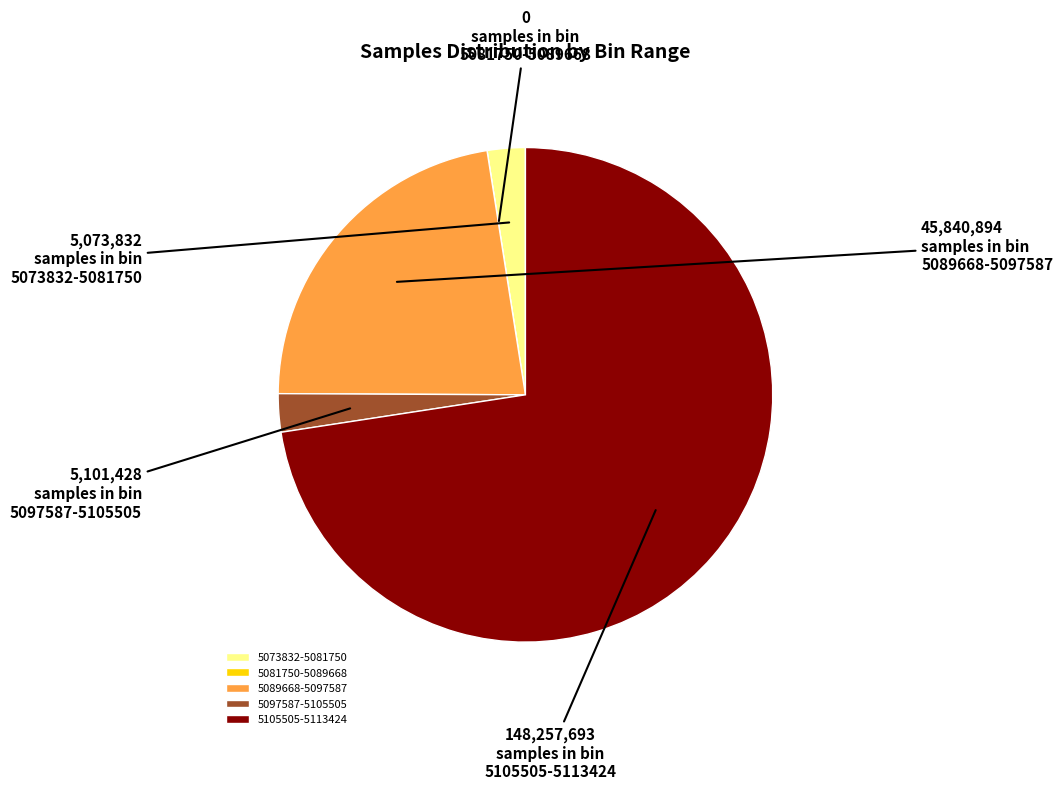

Is it true that 5097587-5105505 is 8% of the pie?

False